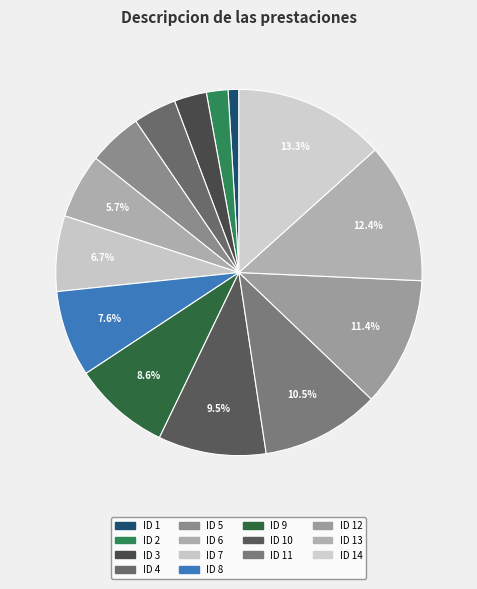

How many slices are in this pie chart?

14